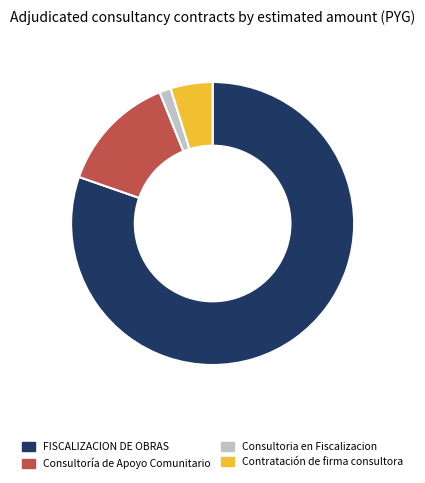

Is there a majority slice in this chart?

Yes